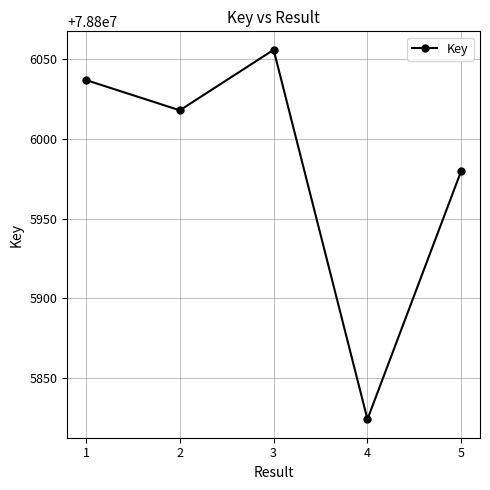

What is the difference between the second highest and second lowest values?

57